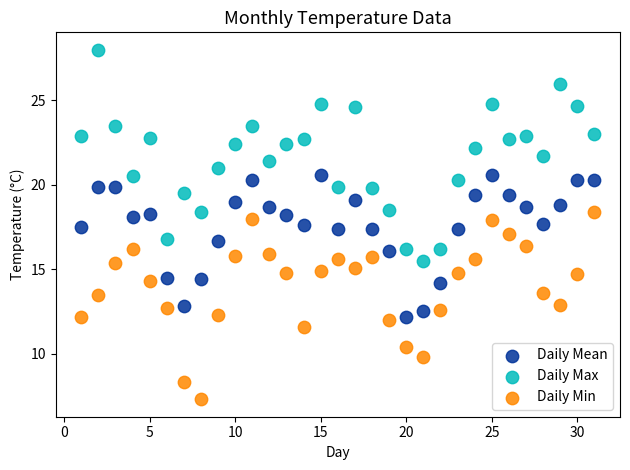

Across all data points, what is the range of X values (max minus min)?

30.0